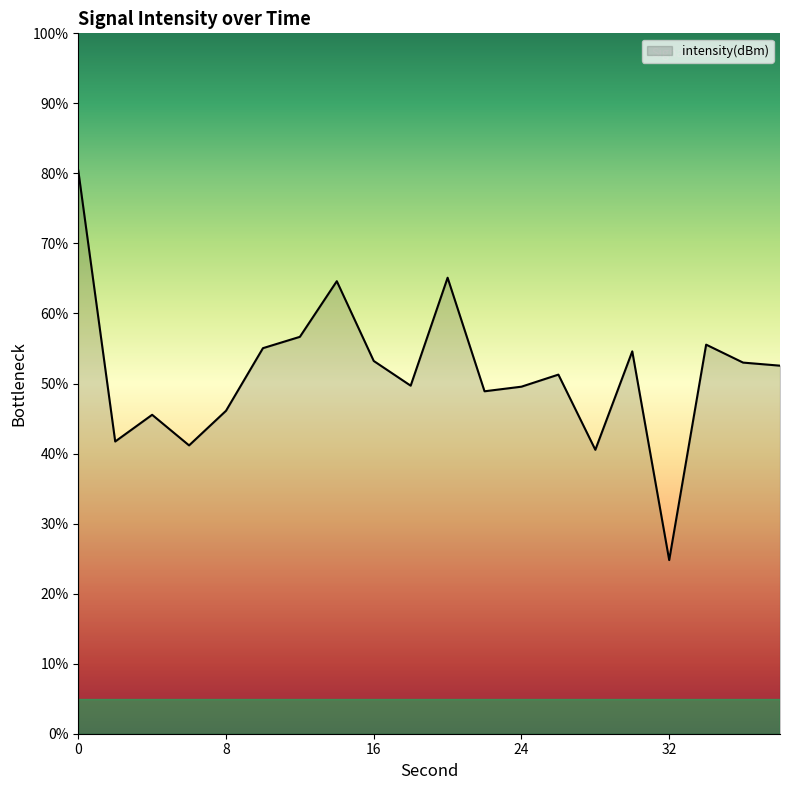

What is the minimum value shown in the chart?

24.8